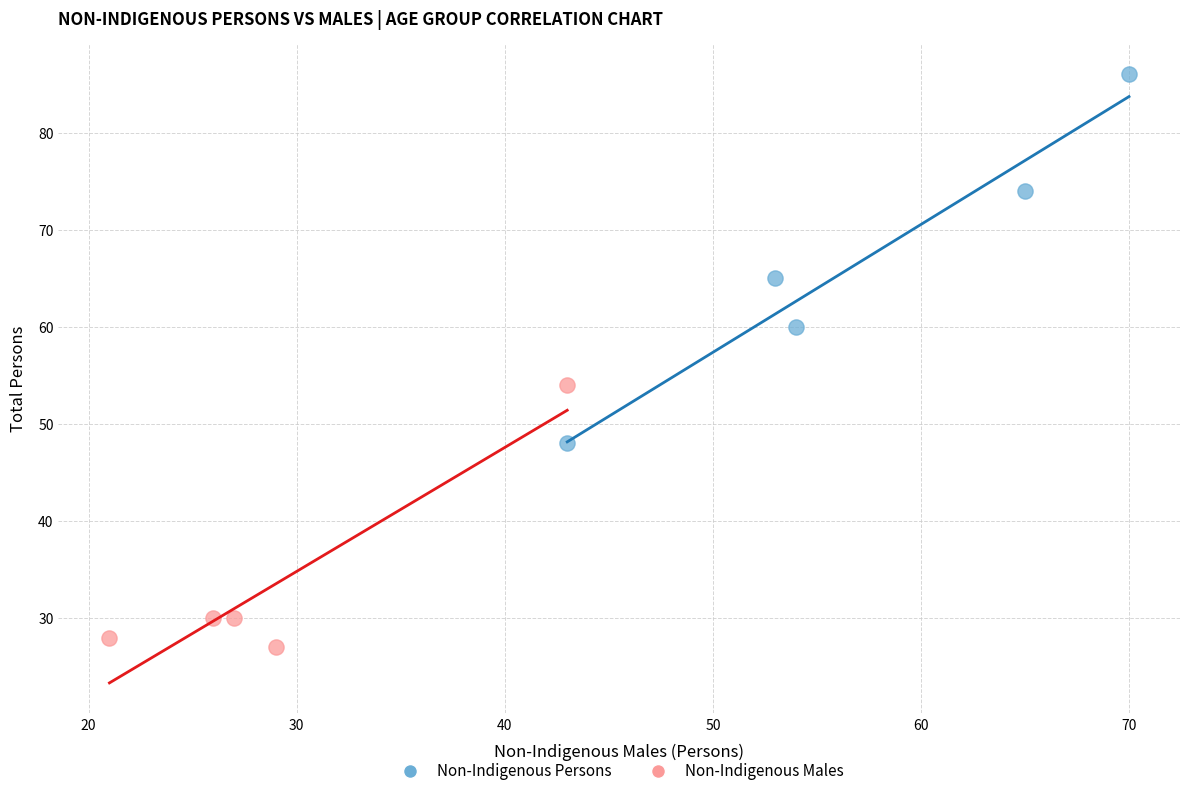

Which series has the widest spread of Y values?

Non-Indigenous Persons